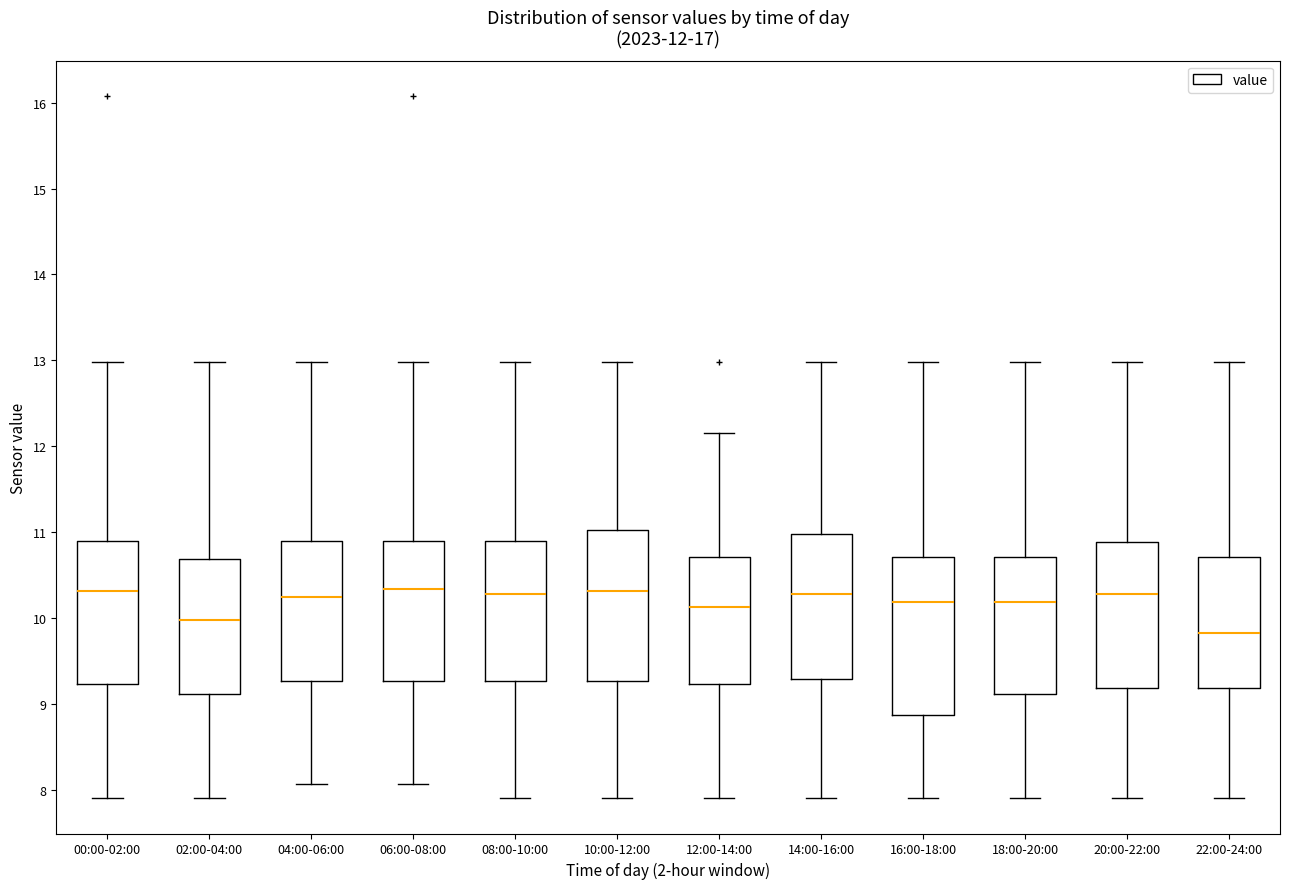

Which box has the lowest median line?

22:00-24:00